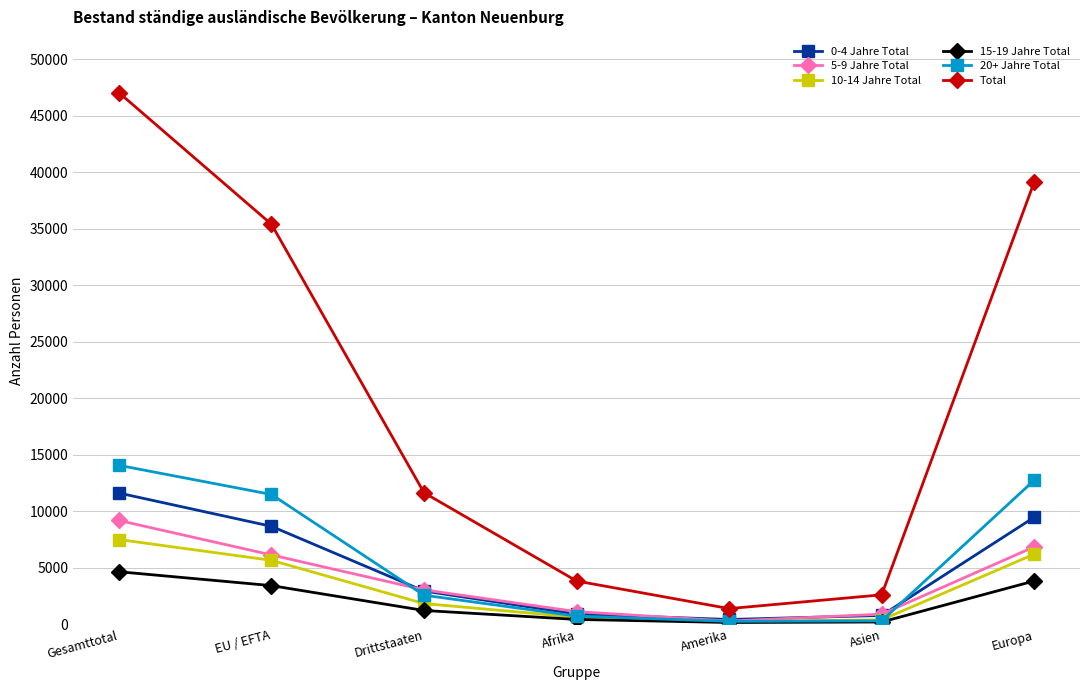

Is the value of 20+ Jahre Total at Drittstaaten greater than the value of 10-14 Jahre Total at Gesamttotal?

No